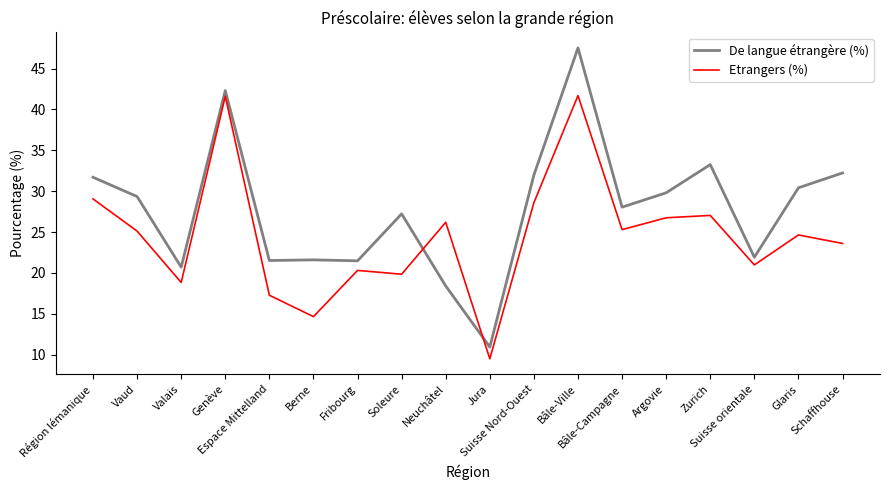

True or false: Etrangers (%) and De langue étrangère (%) intersect in this chart.

True